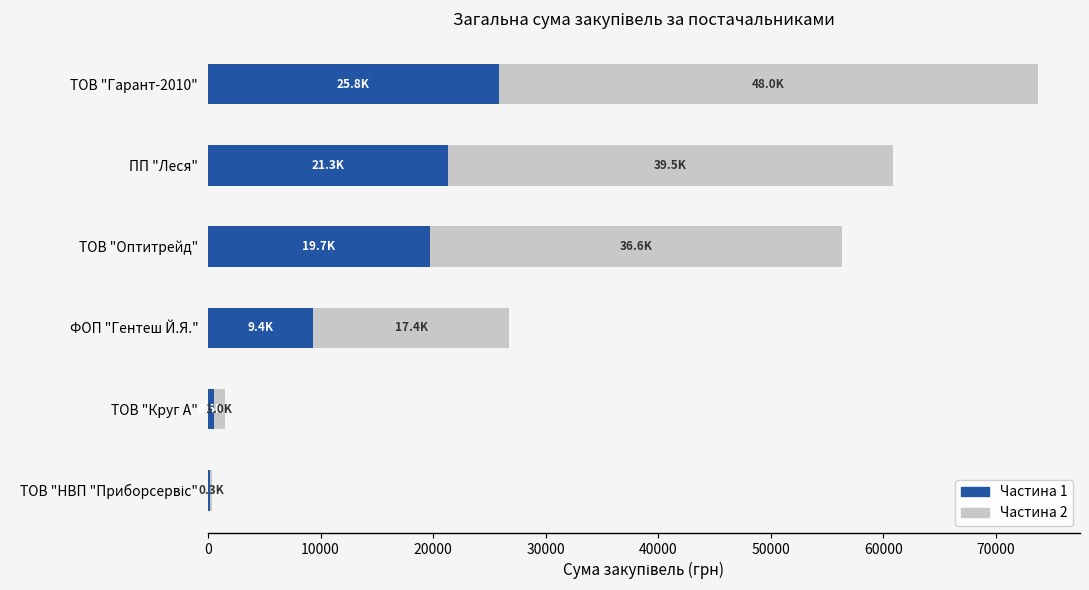

At which category is the sum across all series the highest?

ТОВ "Гарант-2010"